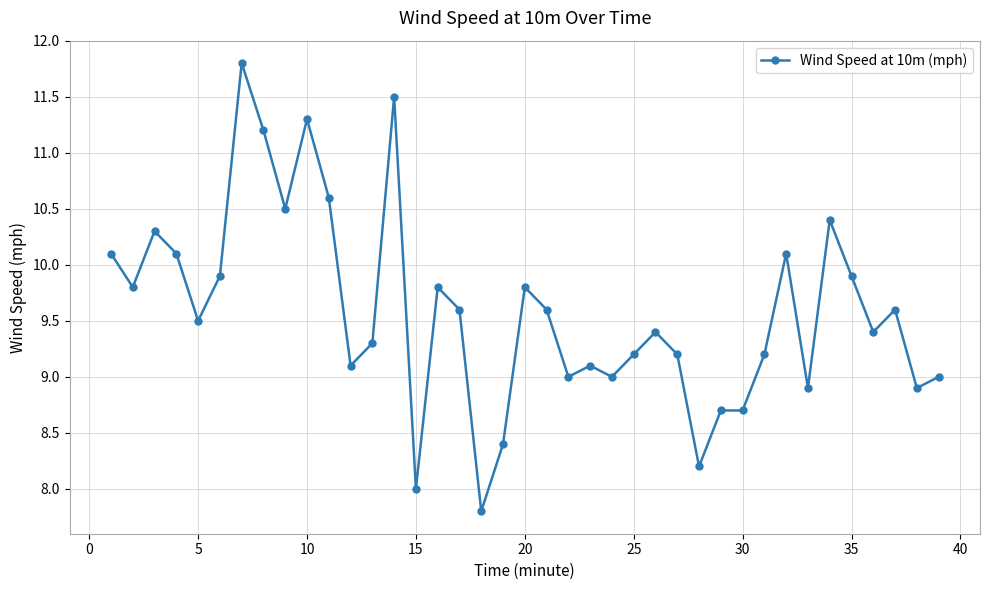

What is the difference between the second highest and minimum values?

3.7